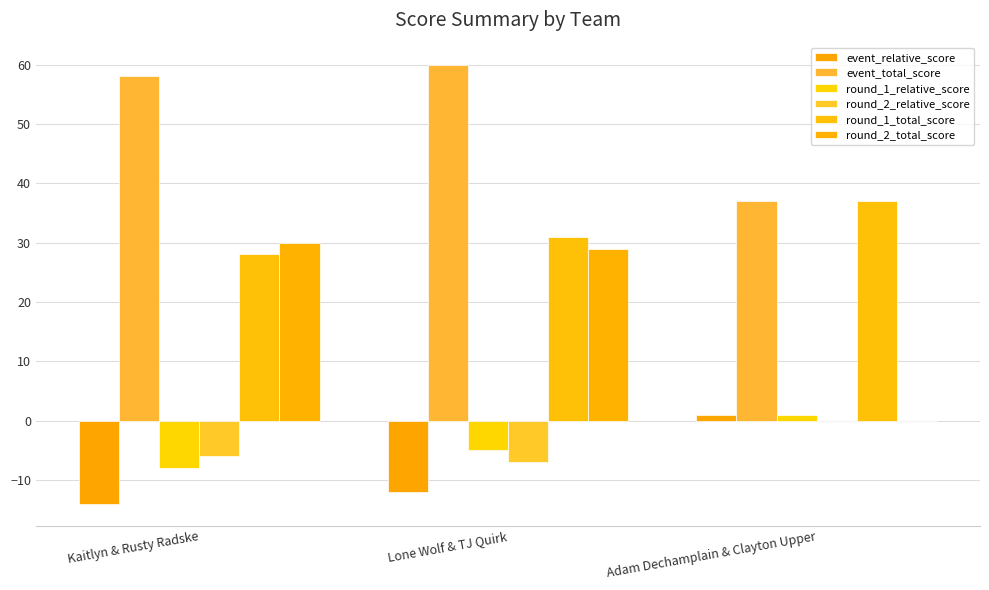

Reading left to right, extract all data points from this chart.

event_relative_score: Kaitlyn & Rusty Radske=-14	Lone Wolf & TJ Quirk=-12	Adam Dechamplain & Clayton Upper=1
event_total_score: Kaitlyn & Rusty Radske=58	Lone Wolf & TJ Quirk=60	Adam Dechamplain & Clayton Upper=37
round_1_relative_score: Kaitlyn & Rusty Radske=-8	Lone Wolf & TJ Quirk=-5	Adam Dechamplain & Clayton Upper=1
round_2_relative_score: Kaitlyn & Rusty Radske=-6	Lone Wolf & TJ Quirk=-7	Adam Dechamplain & Clayton Upper=0
round_1_total_score: Kaitlyn & Rusty Radske=28	Lone Wolf & TJ Quirk=31	Adam Dechamplain & Clayton Upper=37
round_2_total_score: Kaitlyn & Rusty Radske=30	Lone Wolf & TJ Quirk=29	Adam Dechamplain & Clayton Upper=0